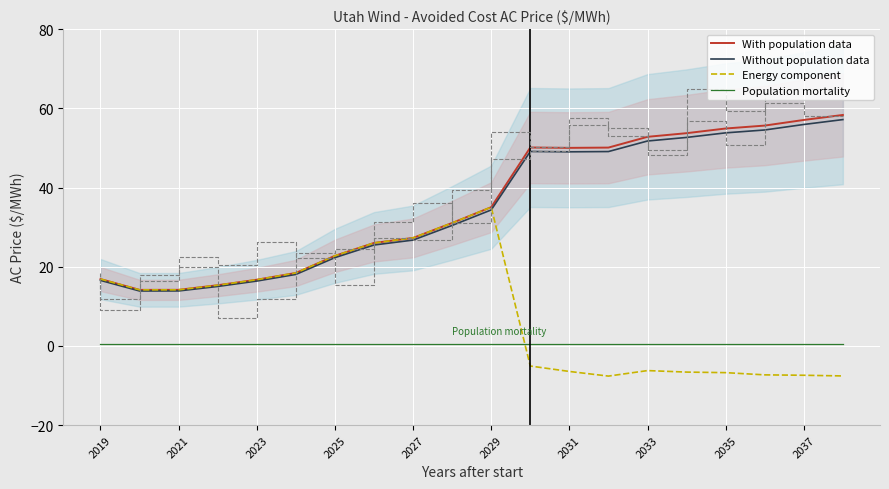

The With population data series shows 27.8 at 2023. True or false?

False